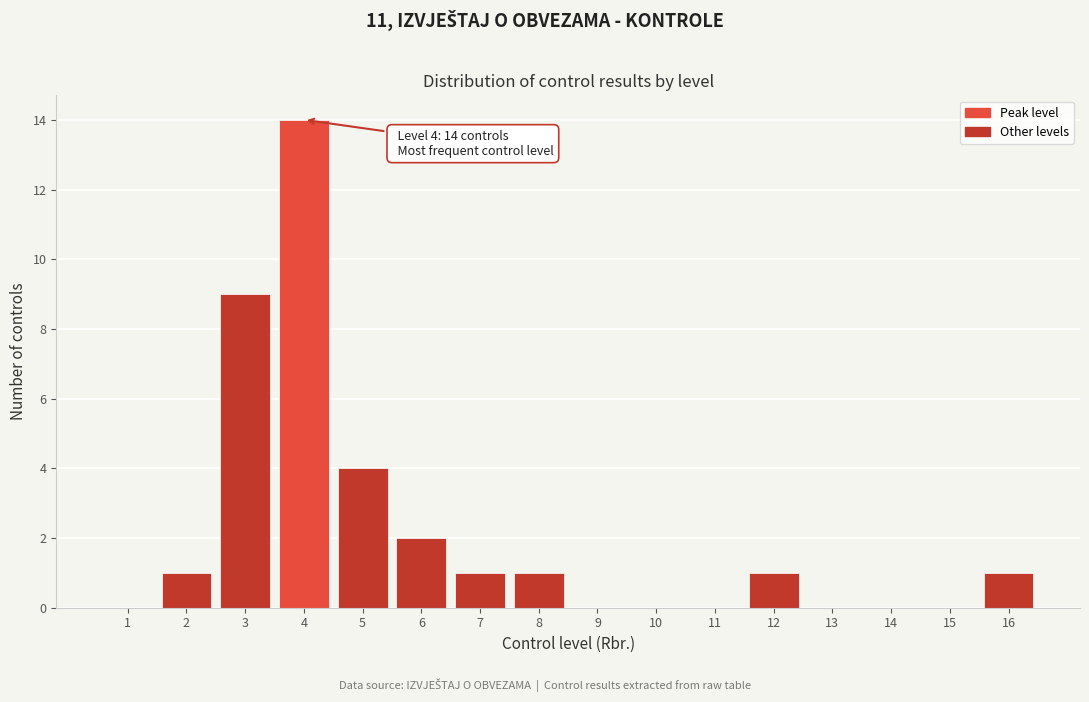

Reading right to left, transcribe all the data shown in this chart.

16=1	15=0	14=0	13=0	12=1	11=0	10=0	9=0	8=1	7=1	6=2	5=4	4=14	3=9	2=1	1=0